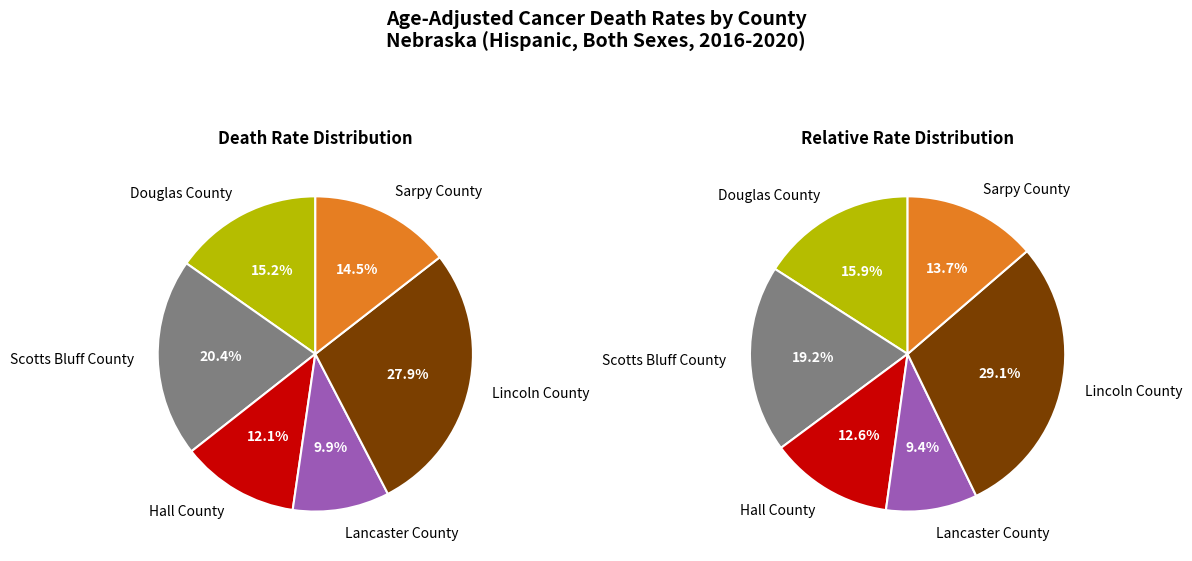

Which has a higher value, Scotts Bluff County or Hall County?

Scotts Bluff County